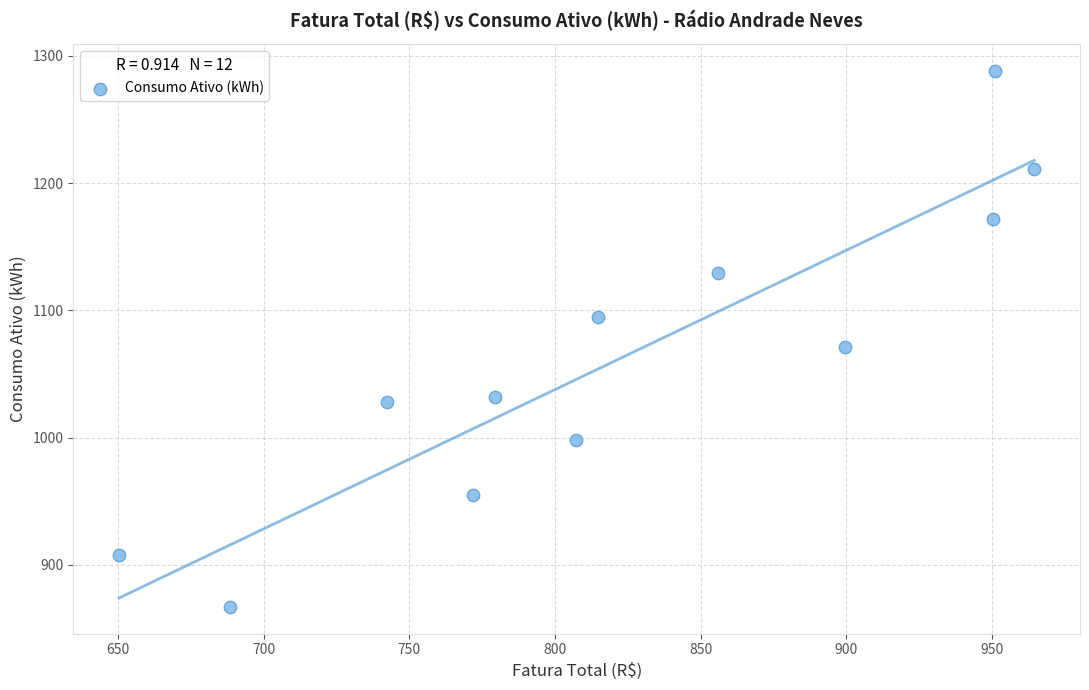

What is the average Y value?

1063